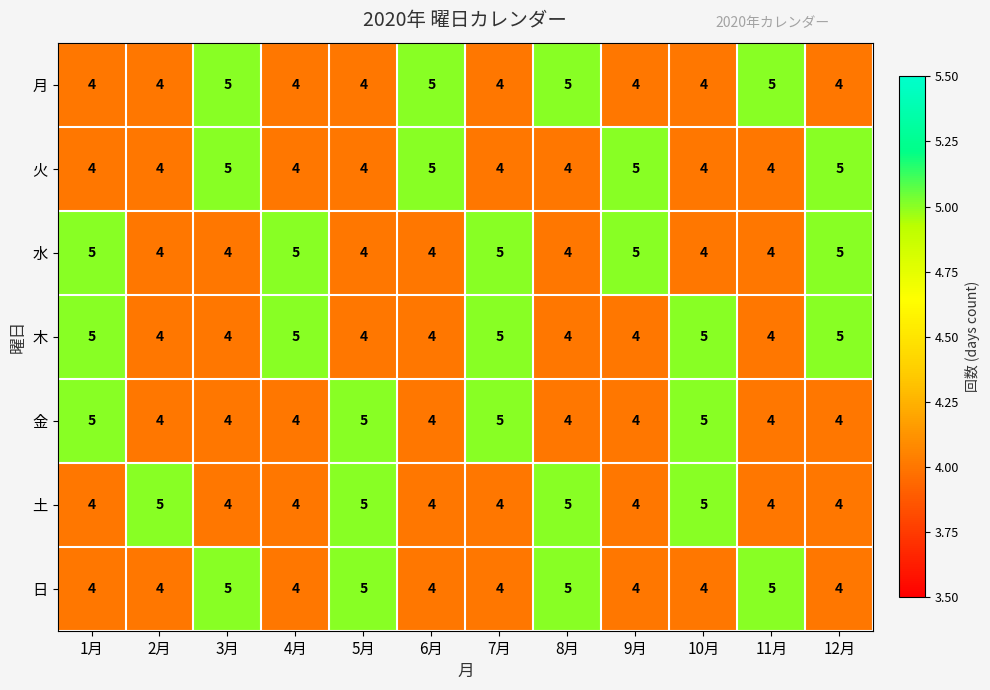

Is it true that 水 equals 6 at 3月?

False